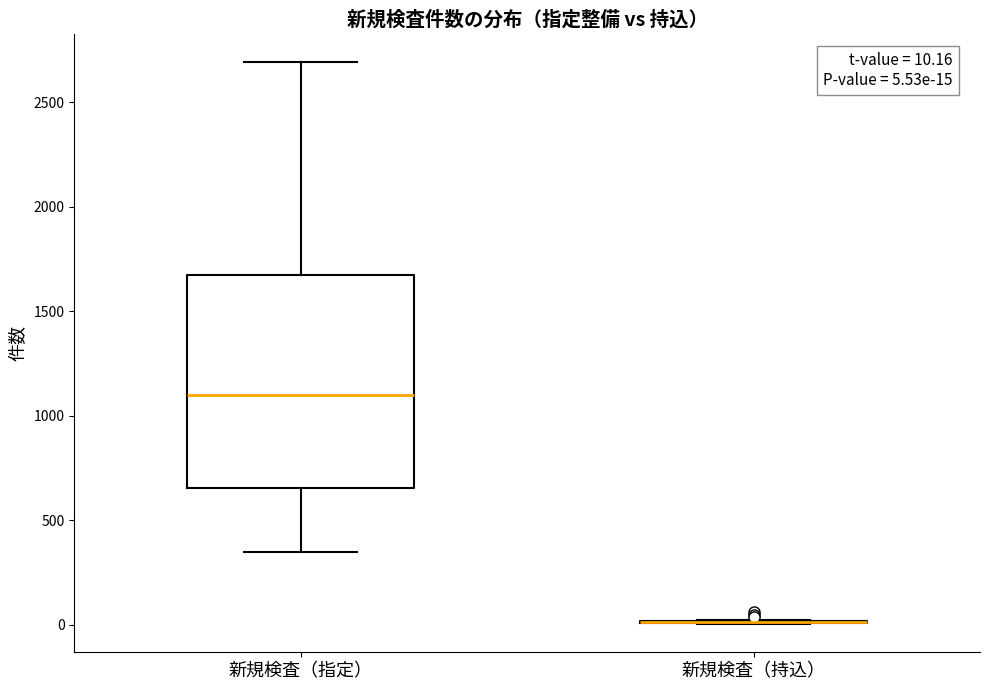

Comparing the boxes themselves (not the whiskers), which one is the tallest?

新規検査（指定）